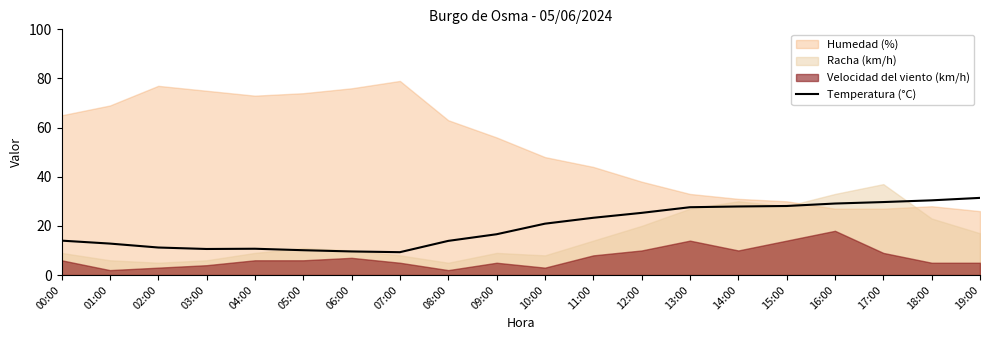

Is it true that Temperatura (°C) equals 12.8 at 17:00?

False